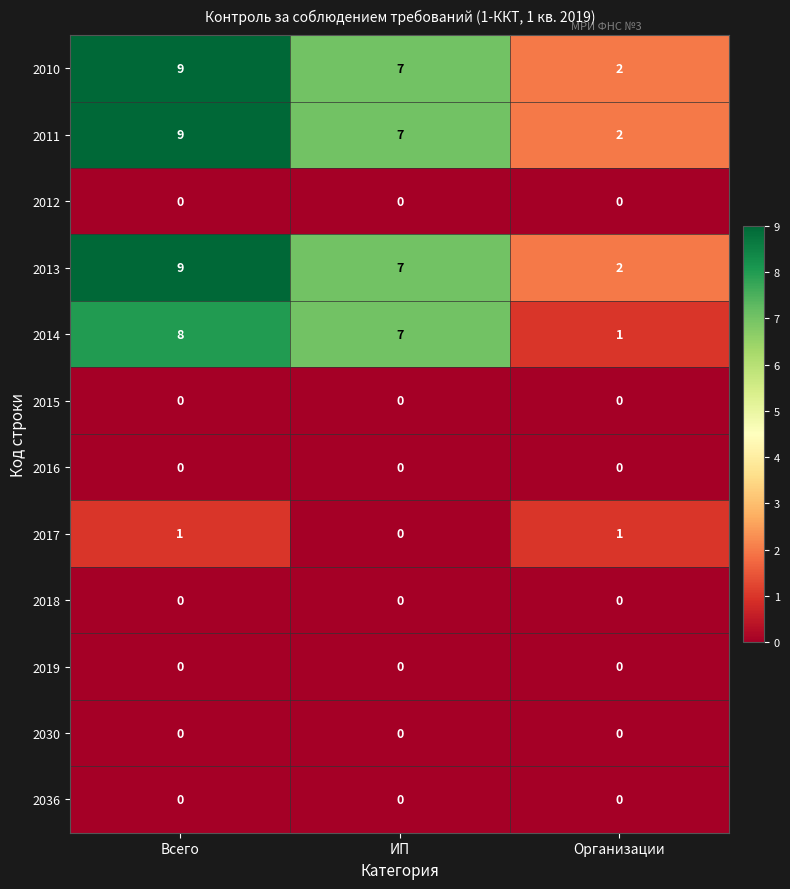

What is the total value across all series at Всего?

36